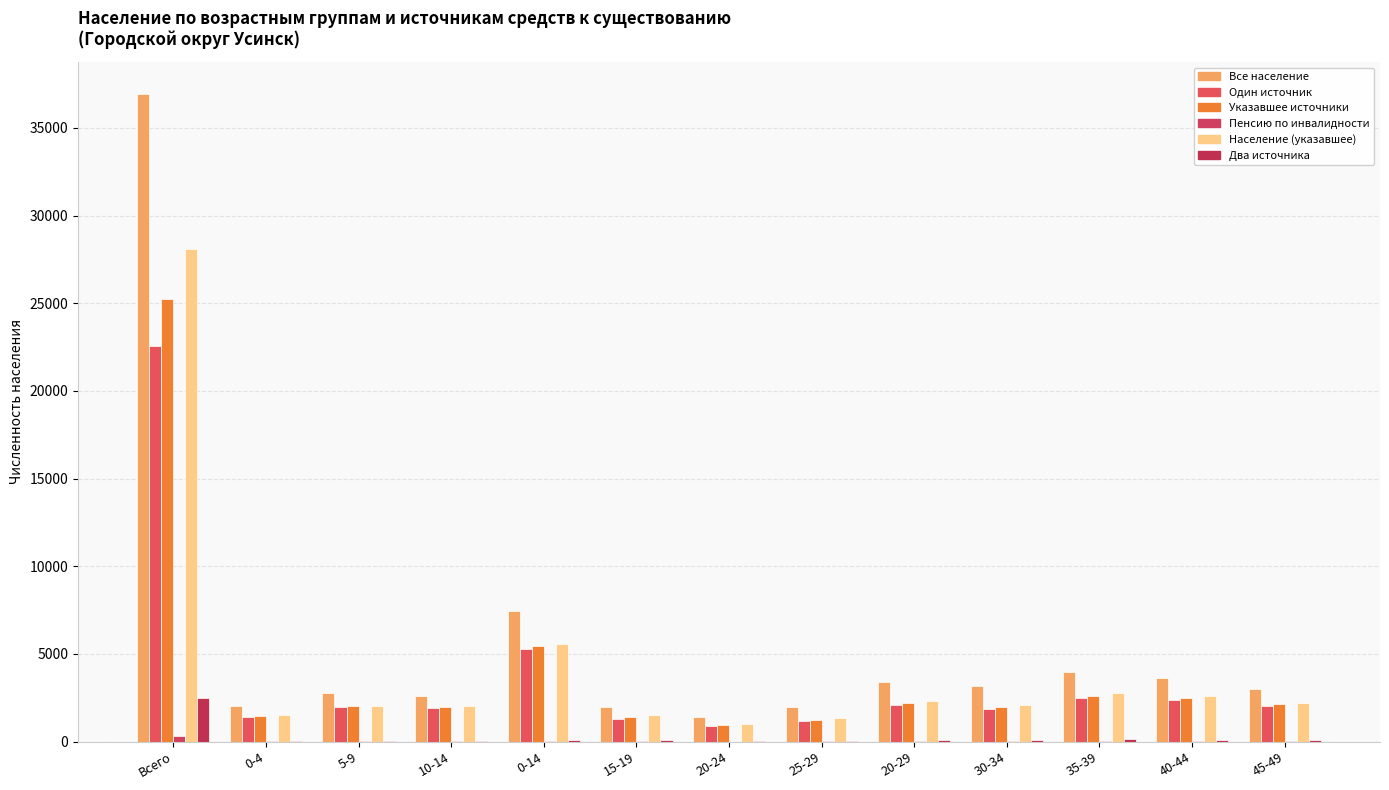

Count the number of categories in the chart.

13